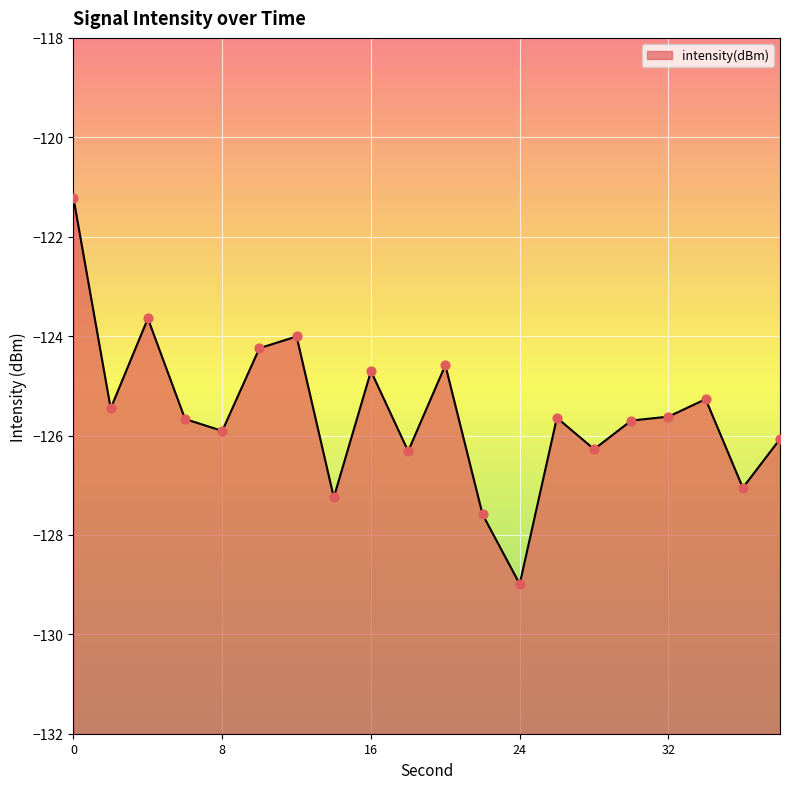

What is the change in value from 26 to 28?

-0.6